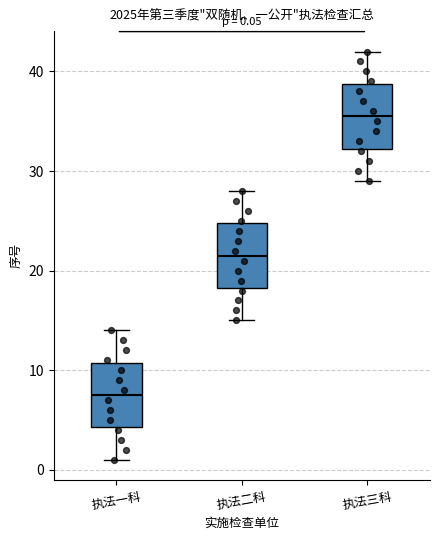

Which box's median line is the highest?

执法三科